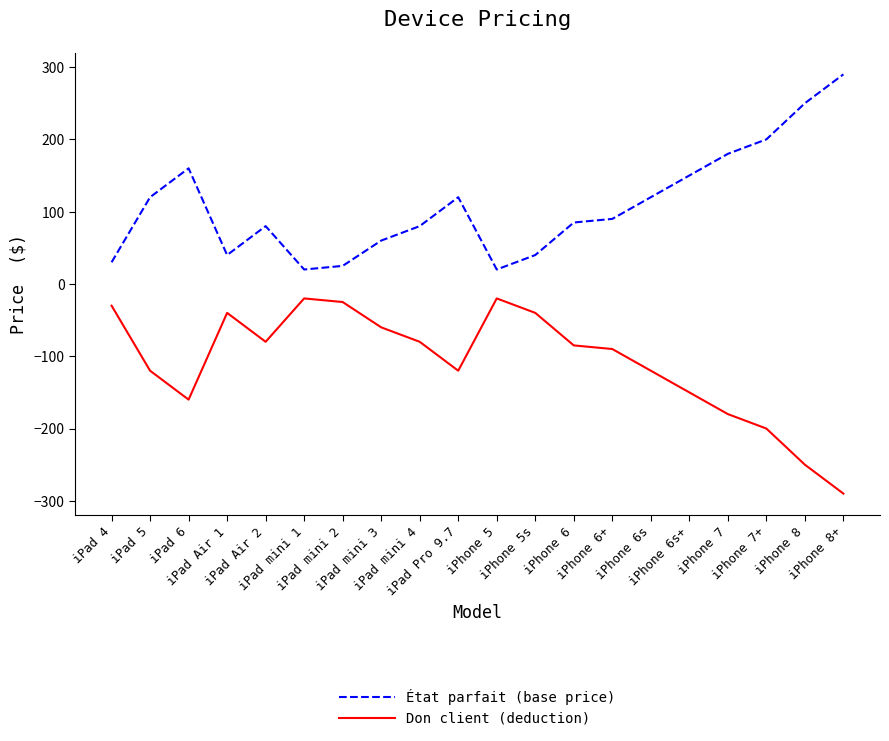

The value of Don client (deduction) at iPad Pro 9.7 is -120. True or false?

True